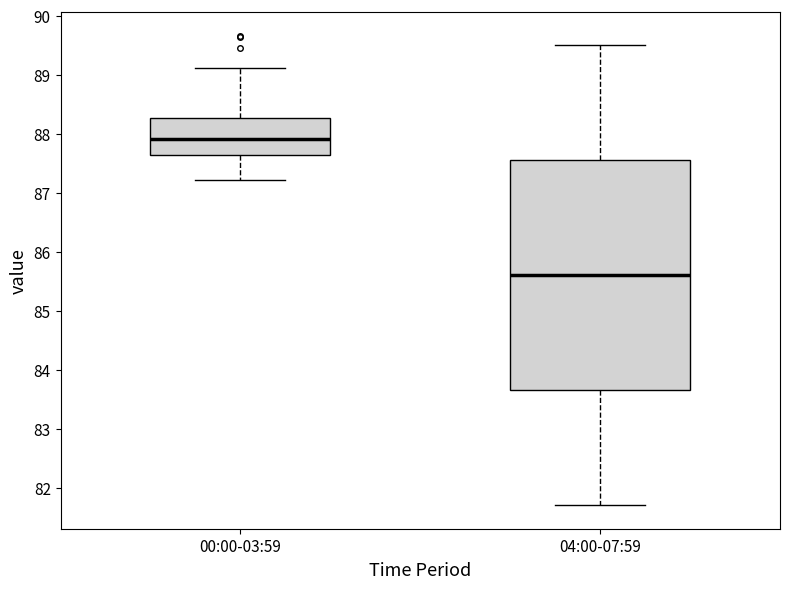

Reading left to right, transcribe this box plot: for each box, give where its median line is, the range the box spans, and where its two whiskers end, as read against the y-axis. The values are not printed on the chart, so give them approximately, as read against the axis.

00:00-03:59: median 87.9, box 87.6 to 88.3, whiskers 87.2 to 89.1
04:00-07:59: median 85.6, box 83.7 to 87.6, whiskers 81.7 to 89.5